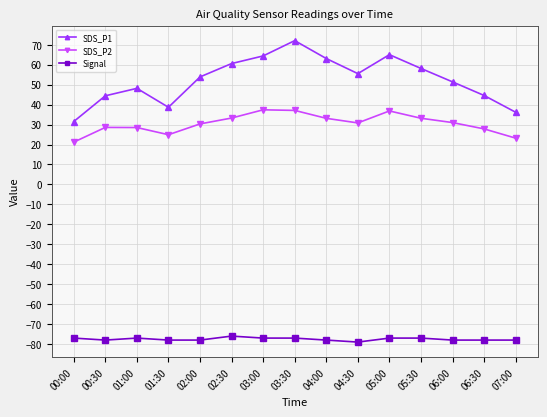

Is this an area chart (filled region under the line)?

No